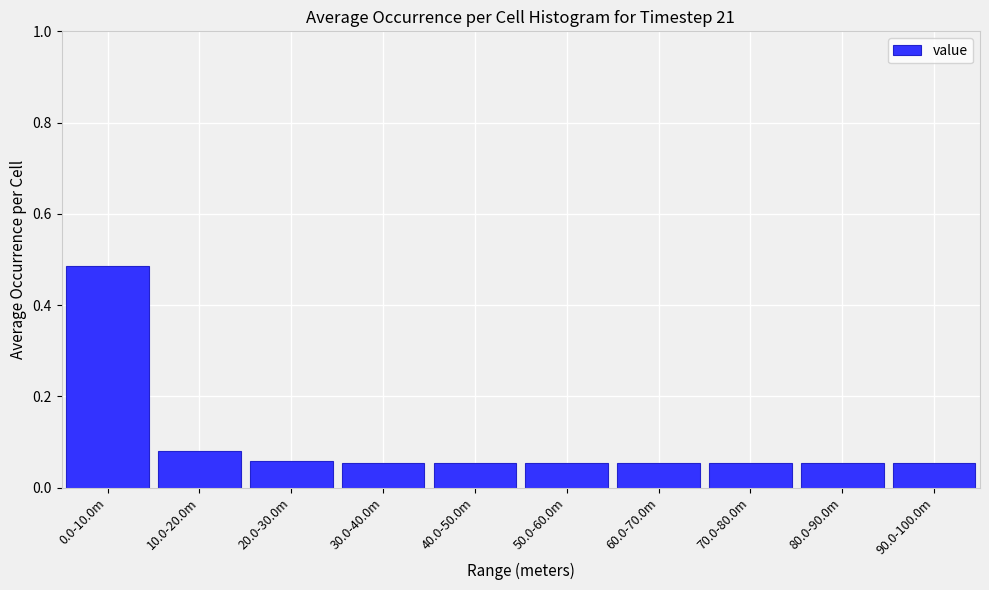

Is it true that the value at 70.0-80.0m is 0.0?

False